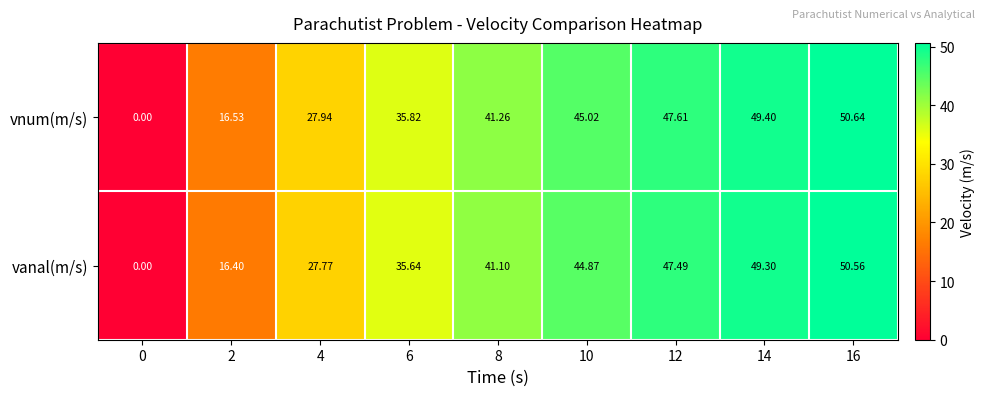

Is the value of vanal(m/s) at 2 greater than the value of vnum(m/s) at 10?

No